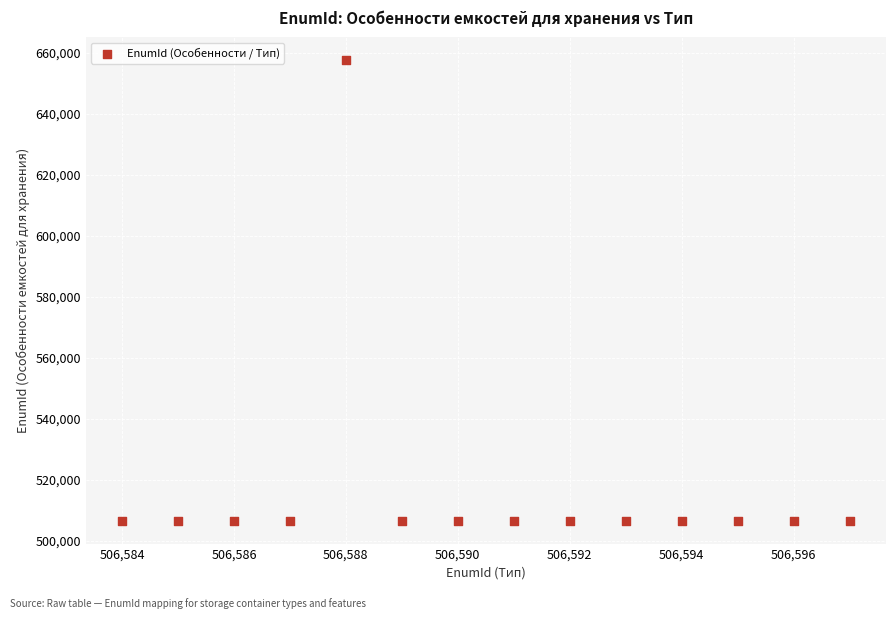

What is the range of Y values (max minus min)?

150828